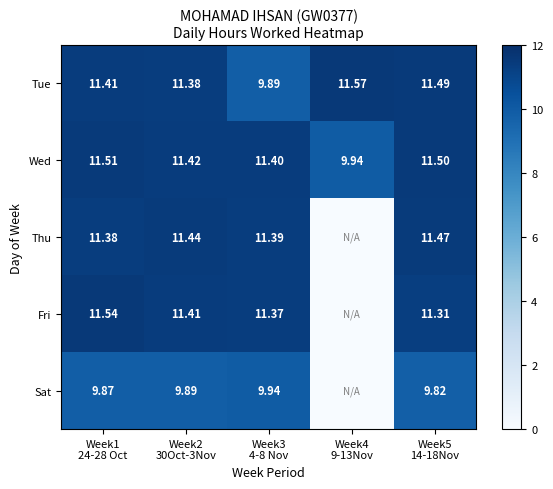

What is the sum of all Fri values?

45.6